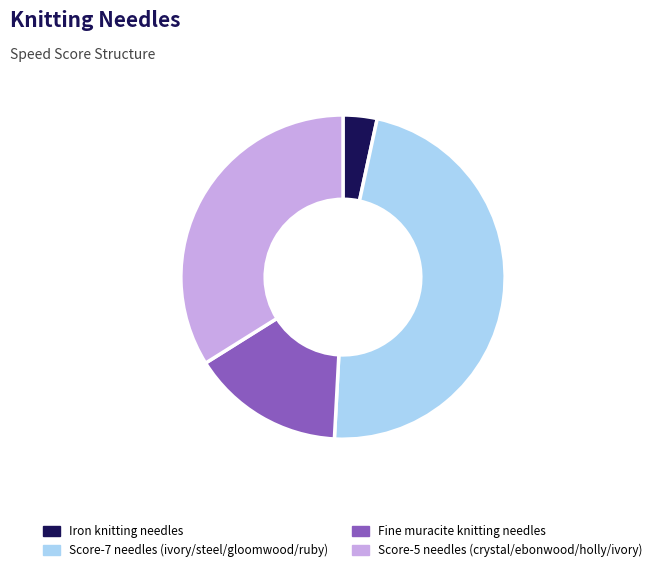

Is it true that Fine muracite knitting needles is 5% of the pie?

False